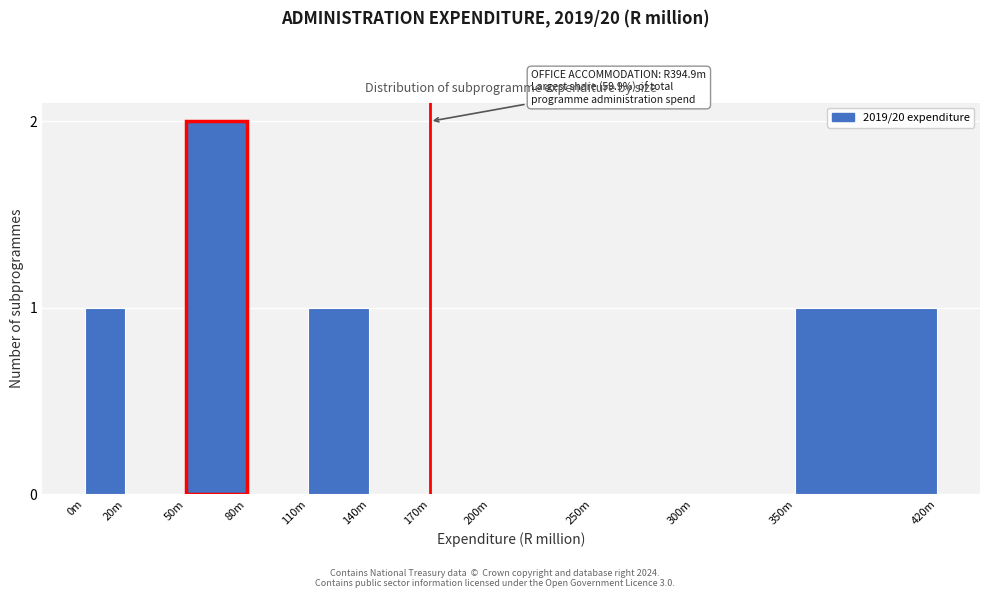

Reading left to right, transcribe all the data shown in this chart.

0m=1	20m=0	50m=2	80m=0	110m=1	140m=0	170m=0	200m=0	250m=0	300m=0	350m=1